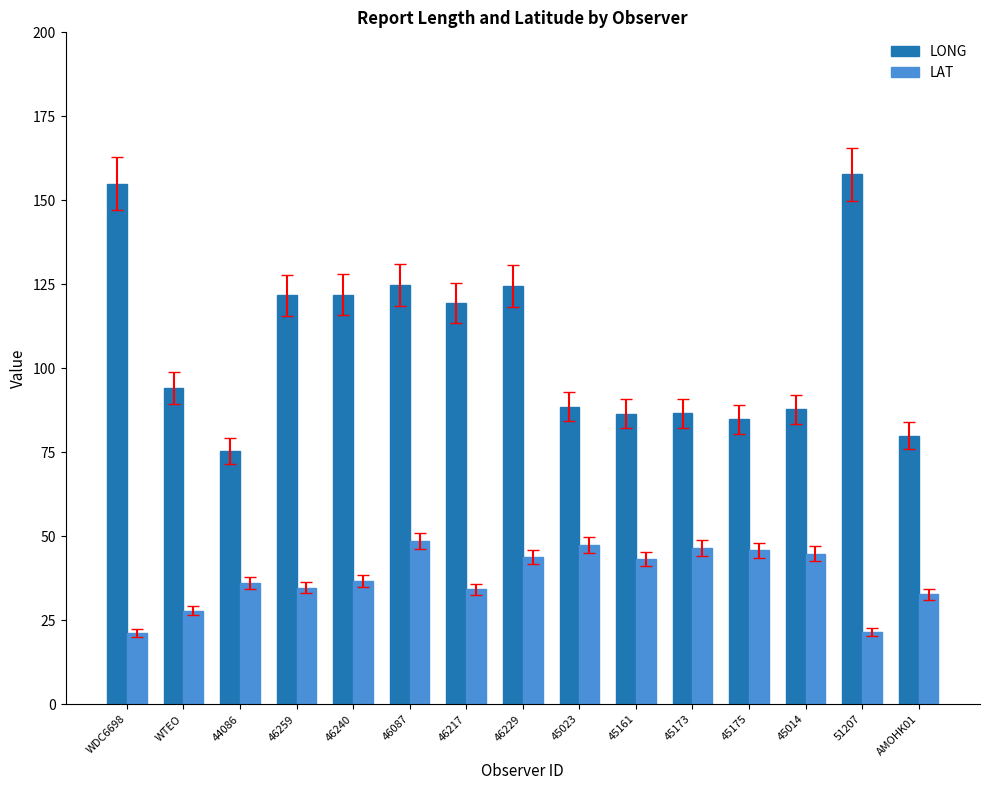

What is the value of the LONG bar at the 9th from the left?

88.6